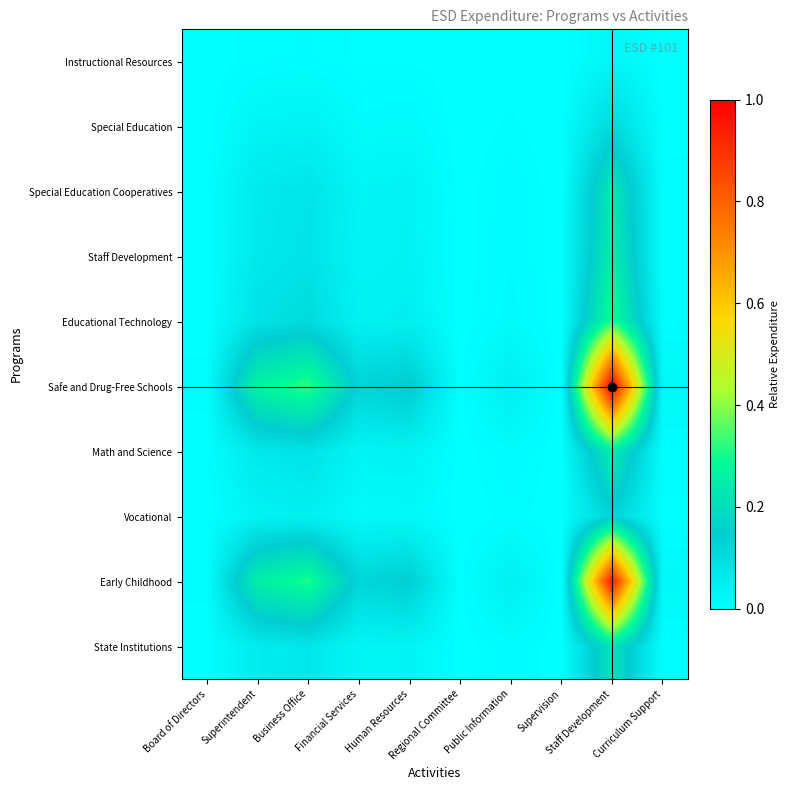

Reading left to right, extract all data points from this chart.

Instructional Resources: Board of Directors=0.0	Superintendent=0.0	Business Office=0.0	Financial Services=0.0	Human Resources=0.0	Regional Committee=0.0	Public Information=0.0	Supervision=0.0	Staff Development=0.0	Curriculum Support=0.0
Special Education: Board of Directors=0.0	Superintendent=0.0	Business Office=0.0	Financial Services=0.0	Human Resources=0.0	Regional Committee=0.0	Public Information=0.0	Supervision=0.0	Staff Development=0.1	Curriculum Support=0.0
Special Education Cooperatives: Board of Directors=0.0	Superintendent=0.1	Business Office=0.1	Financial Services=0.0	Human Resources=0.0	Regional Committee=0.0	Public Information=0.0	Supervision=0.0	Staff Development=0.2	Curriculum Support=0.0
Staff Development: Board of Directors=0.0	Superintendent=0.1	Business Office=0.1	Financial Services=0.0	Human Resources=0.0	Regional Committee=0.0	Public Information=0.0	Supervision=0.0	Staff Development=0.2	Curriculum Support=0.0
Educational Technology: Board of Directors=0.0	Superintendent=0.1	Business Office=0.1	Financial Services=0.0	Human Resources=0.0	Regional Committee=0.0	Public Information=0.0	Supervision=0.0	Staff Development=0.3	Curriculum Support=0.0
Safe and Drug-Free Schools: Board of Directors=0.0	Superintendent=0.3	Business Office=0.3	Financial Services=0.1	Human Resources=0.1	Regional Committee=0.0	Public Information=0.0	Supervision=0.0	Staff Development=1.0	Curriculum Support=0.0
Math and Science: Board of Directors=0.0	Superintendent=0.1	Business Office=0.1	Financial Services=0.0	Human Resources=0.0	Regional Committee=0.0	Public Information=0.0	Supervision=0.0	Staff Development=0.2	Curriculum Support=0.0
Vocational: Board of Directors=0.0	Superintendent=0.0	Business Office=0.0	Financial Services=0.0	Human Resources=0.0	Regional Committee=0.0	Public Information=0.0	Supervision=0.0	Staff Development=0.1	Curriculum Support=0.0
Early Childhood: Board of Directors=0.0	Superintendent=0.3	Business Office=0.3	Financial Services=0.1	Human Resources=0.1	Regional Committee=0.0	Public Information=0.0	Supervision=0.0	Staff Development=0.9	Curriculum Support=0.0
State Institutions: Board of Directors=0.0	Superintendent=0.1	Business Office=0.1	Financial Services=0.0	Human Resources=0.0	Regional Committee=0.0	Public Information=0.0	Supervision=0.0	Staff Development=0.2	Curriculum Support=0.0